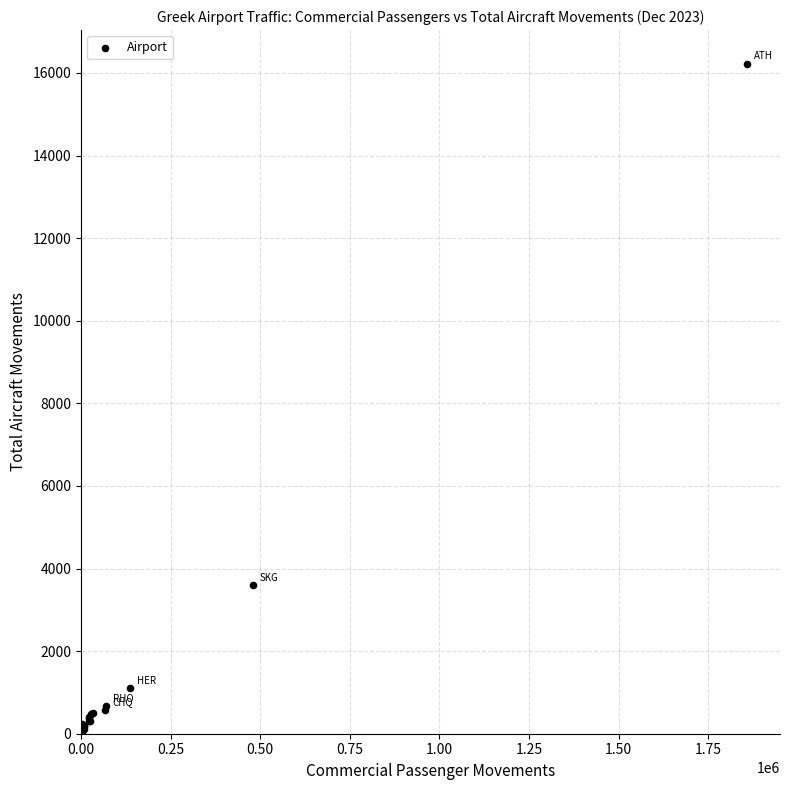

What Y value in the scatter plot is closest to 8118?

3607